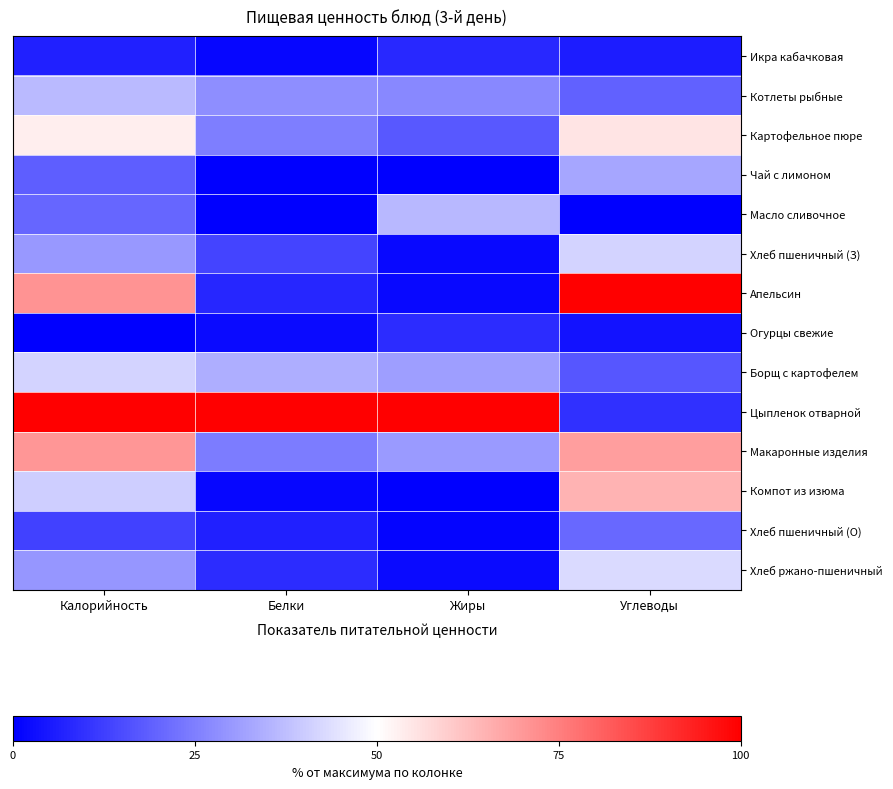

Reading left to right, extract all data points from this chart.

Икра кабачковая: Калорийность=6.3	Белки=1.5	Жиры=8.0	Углеводы=5.6
Котлеты рыбные: Калорийность=36.4	Белки=28.0	Жиры=26.8	Углеводы=19.3
Картофельное пюре: Калорийность=53.5	Белки=24.7	Жиры=17.4	Углеводы=55.2
Чай с лимоном: Калорийность=18.5	Белки=0.2	Жиры=0.0	Углеводы=32.7
Масло сливочное: Калорийность=20.0	Белки=0.0	Жиры=36.2	Углеводы=0.0
Хлеб пшеничный (З): Калорийность=30.0	Белки=13.4	Жиры=1.9	Углеводы=41.7
Апельсин: Калорийность=70.9	Белки=7.5	Жиры=1.9	Углеводы=100.0
Огурцы свежие: Калорийность=0.0	Белки=2.0	Жиры=8.7	Углеводы=3.8
Борщ с картофелем: Калорийность=41.6	Белки=34.1	Жиры=30.9	Углеводы=16.9
Цыпленок отварной: Калорийность=100.0	Белки=100.0	Жиры=100.0	Углеводы=9.7
Макаронные изделия: Калорийность=70.5	Белки=24.6	Жиры=30.3	Углеводы=69.1
Компот из изюма: Калорийность=40.4	Белки=1.2	Жиры=0.3	Углеводы=64.5
Хлеб пшеничный (О): Калорийность=13.0	Белки=6.5	Жиры=0.9	Углеводы=20.7
Хлеб ржано-пшеничный: Калорийность=29.4	Белки=8.8	Жиры=2.1	Углеводы=42.7